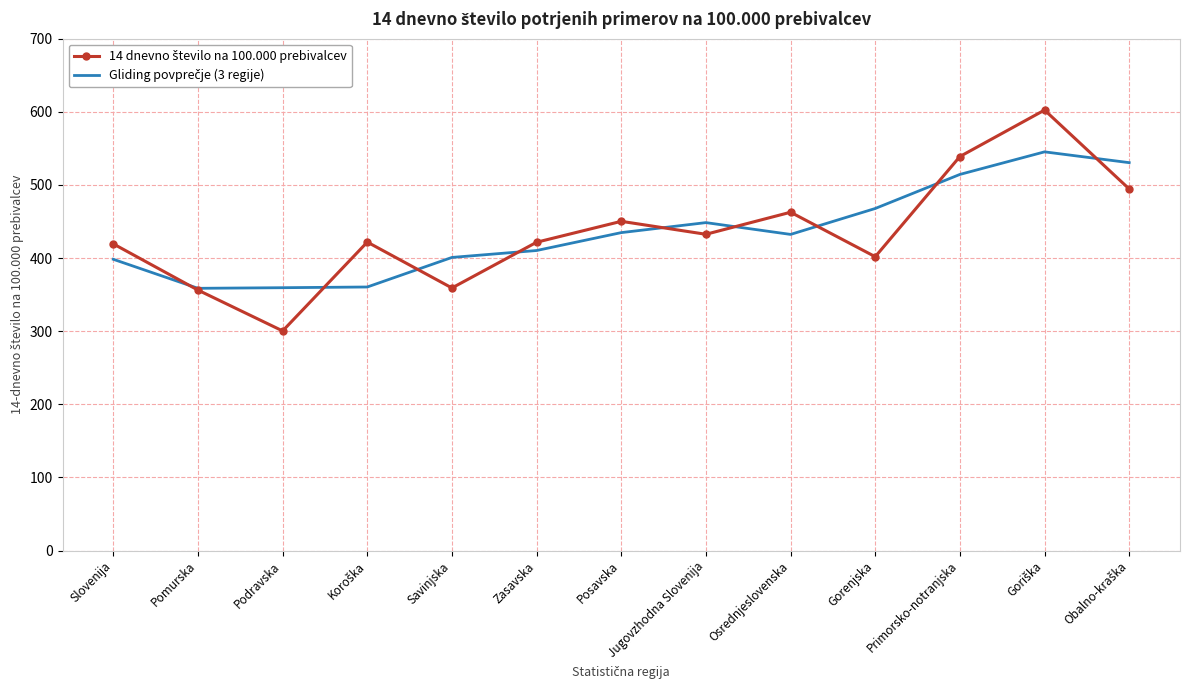

What is the difference between the highest and lowest values at Gorenjska?

65.9